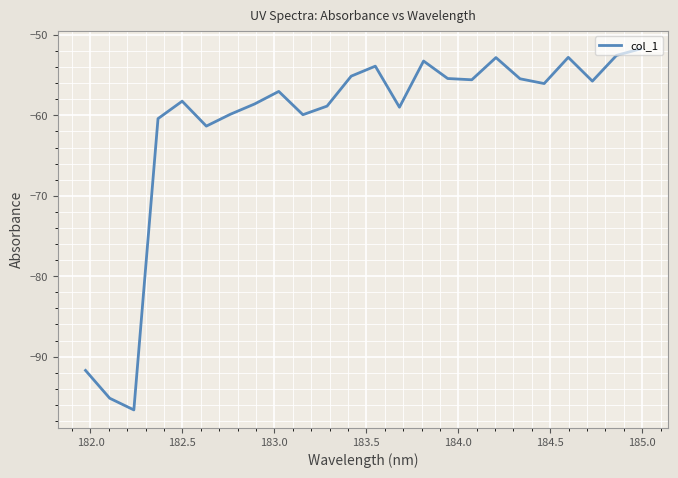

What is the difference between the maximum and minimum values?

44.9